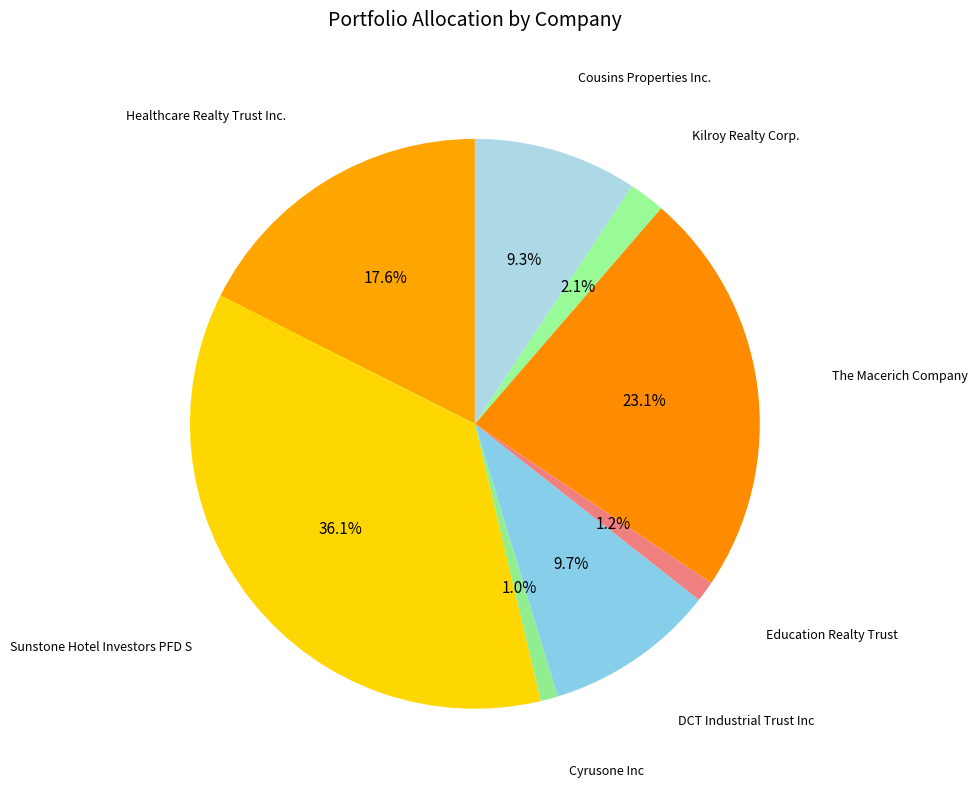

How many slices are in this pie chart?

8